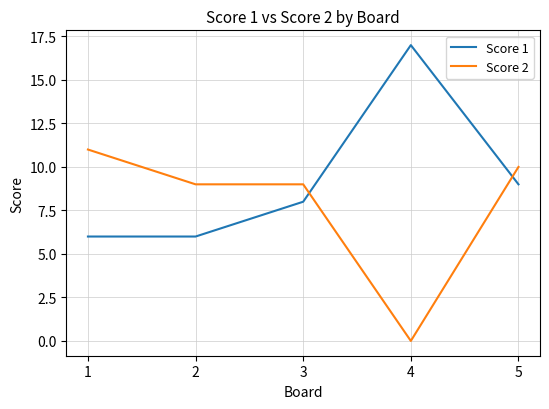

How many lines are shown in the chart?

2